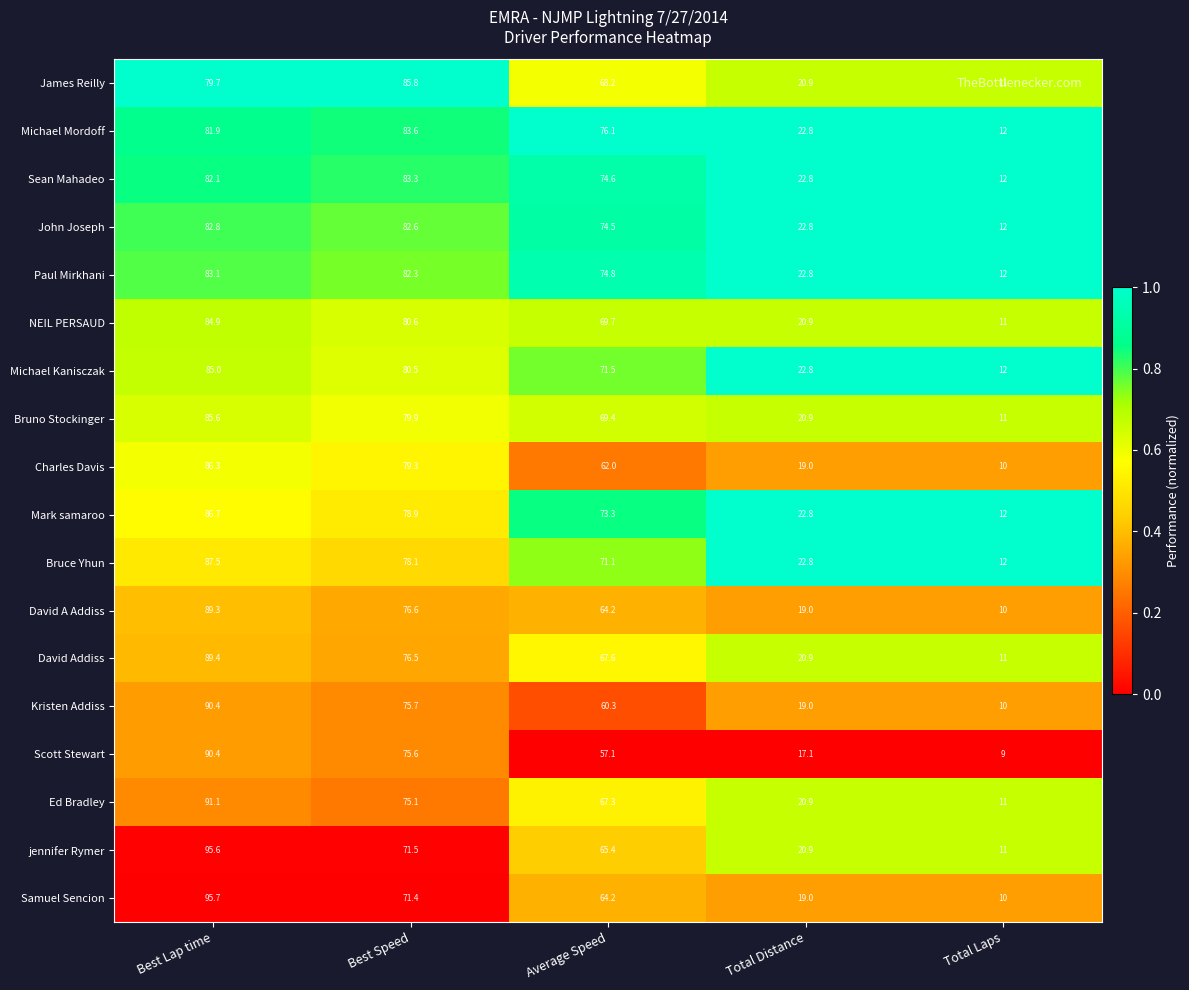

The value of NEIL PERSAUD at Best Lap time is 41.2. True or false?

False